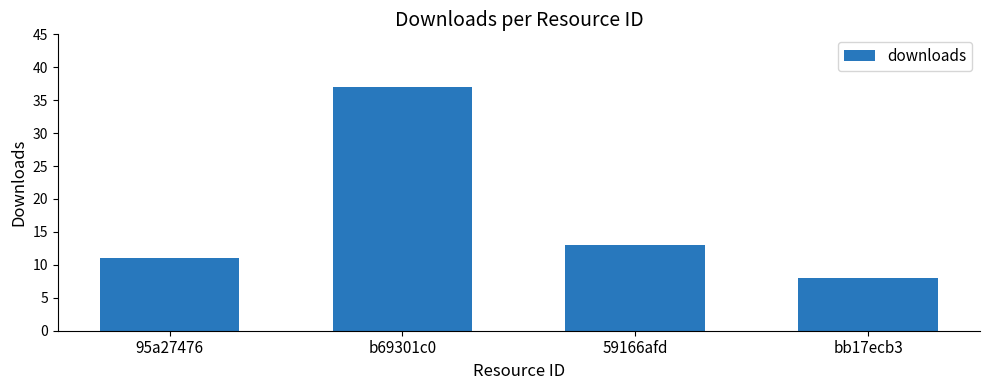

The value at bb17ecb3 is 8. True or false?

True